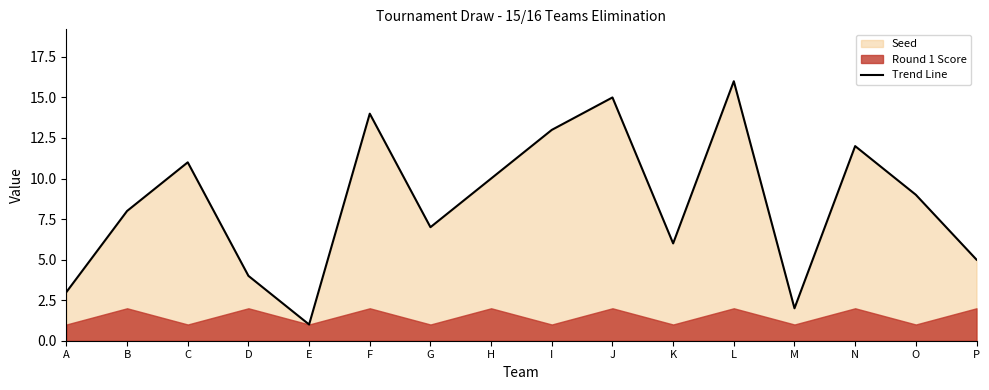

The chart shows a value of 8 at K. True or false?

False